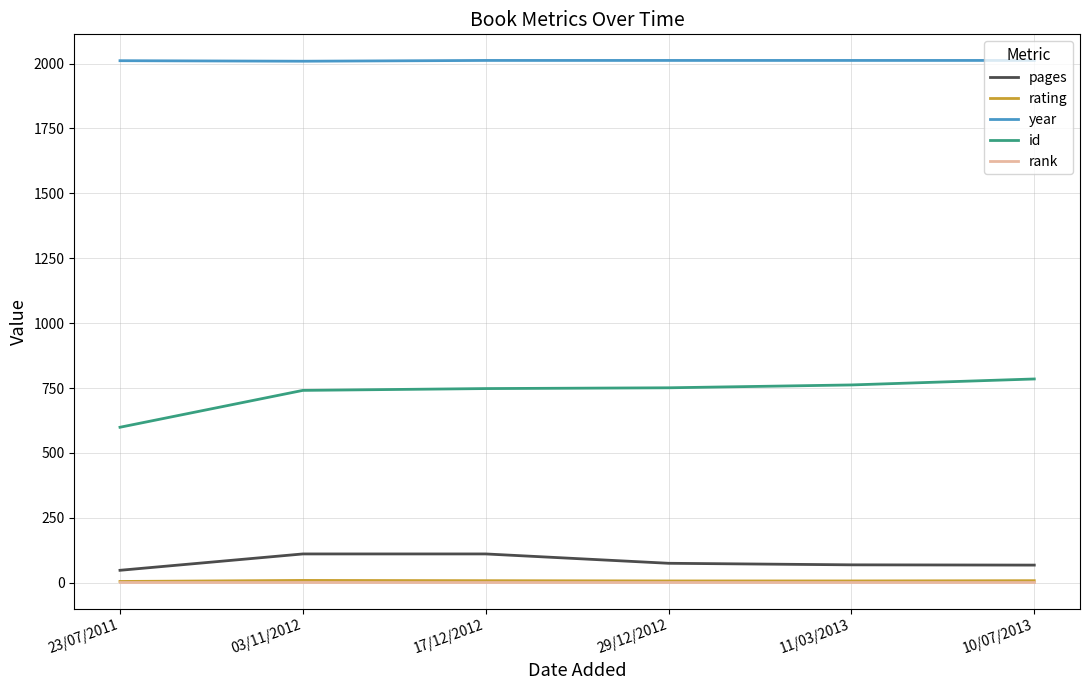

True or false: rank has a value of 1 at 11/03/2013.

True